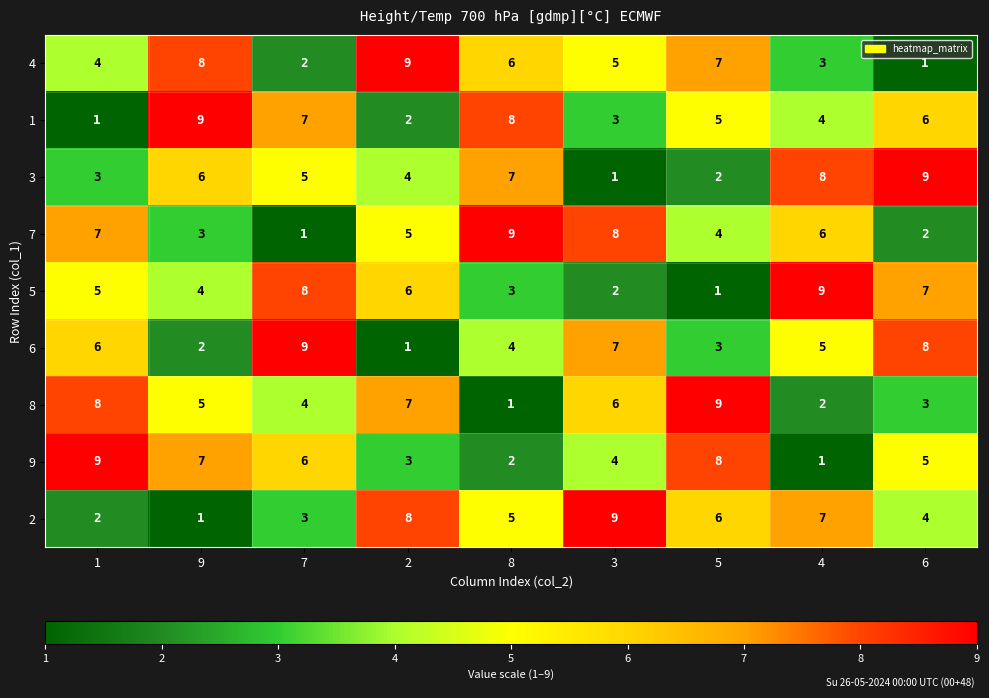

At how many categories does at least one series exceed 6?

9